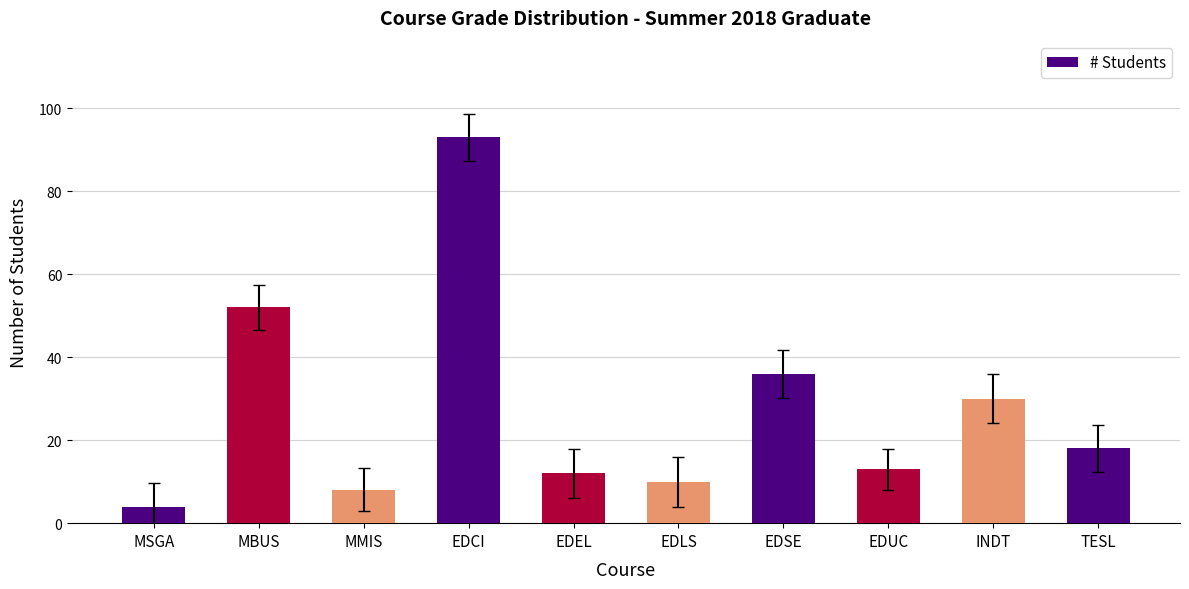

List the labels in order of value, smallest first.

MSGA, MMIS, EDLS, EDEL, EDUC, TESL, INDT, EDSE, MBUS, EDCI